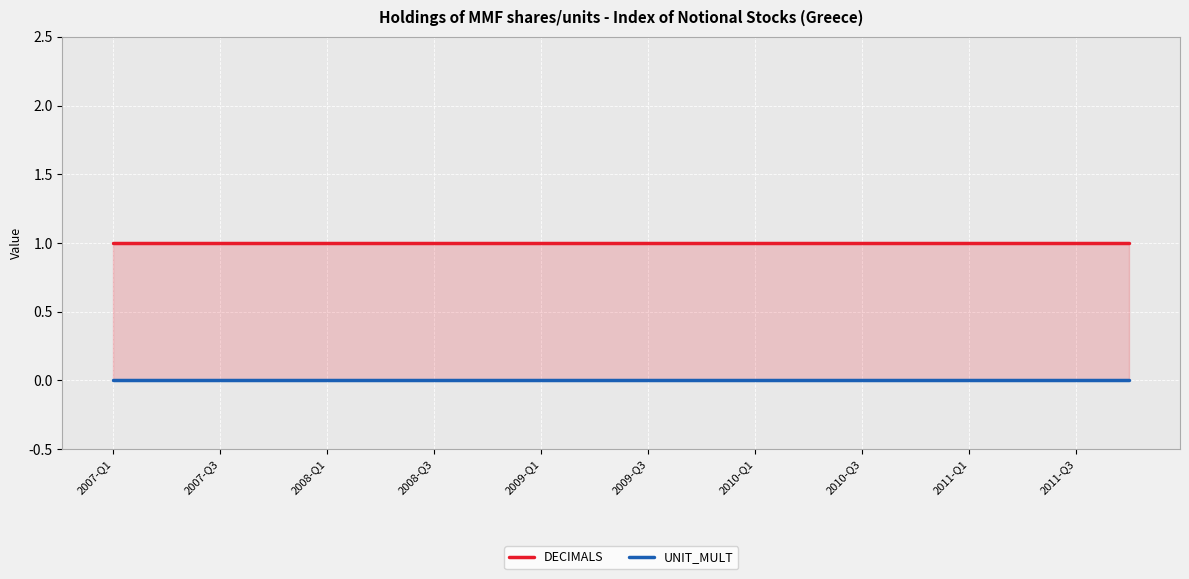

What are all the series names shown in the legend?

DECIMALS, UNIT_MULT